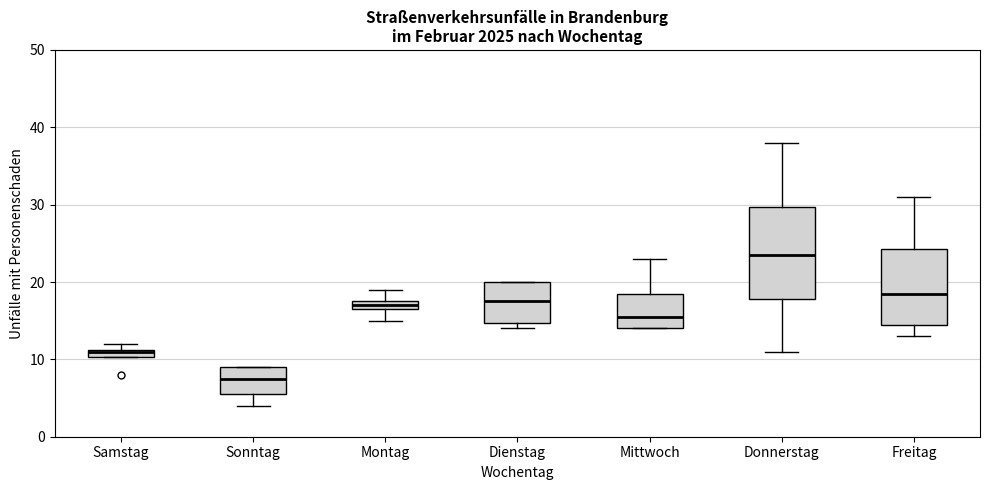

Which box has the lowest median line?

Sonntag